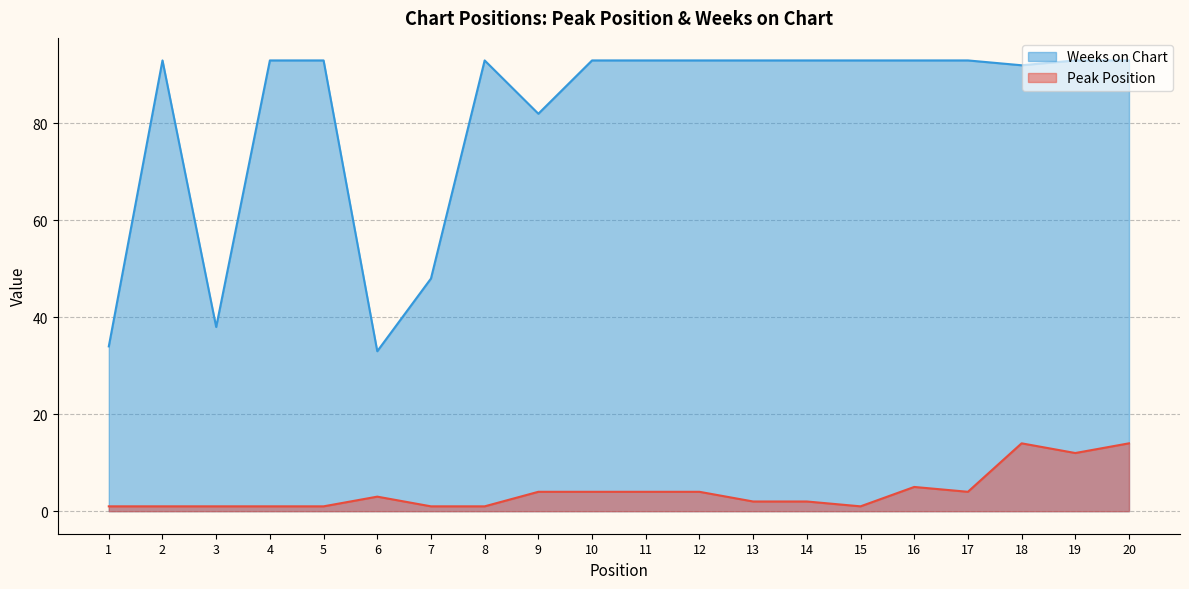

What is the value of the Peak Position point at the 4th from the left?

1